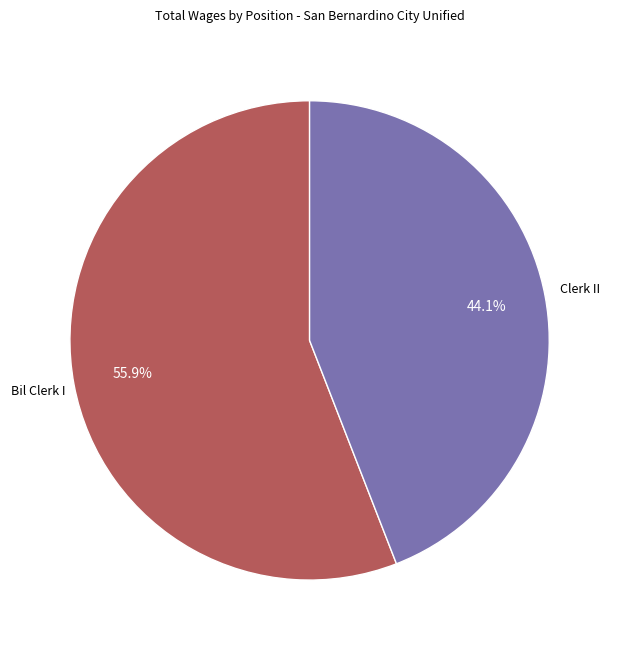

Does any single category account for the majority?

Yes